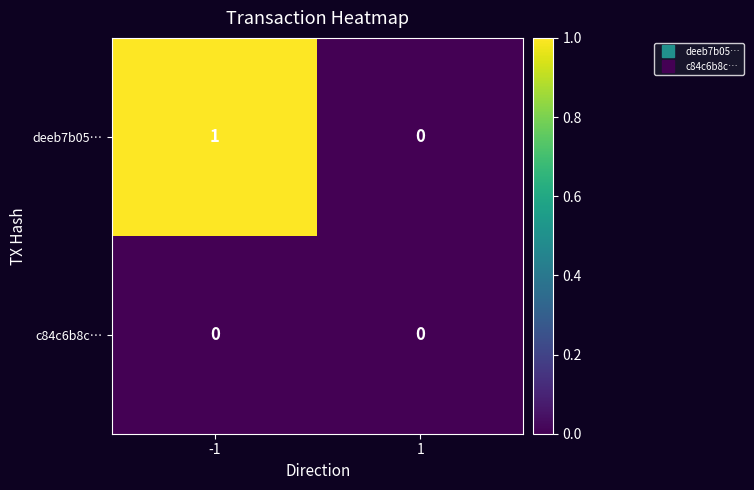

Rank the series by their average value, from lowest to highest.

c84c6b8c…, deeb7b05…